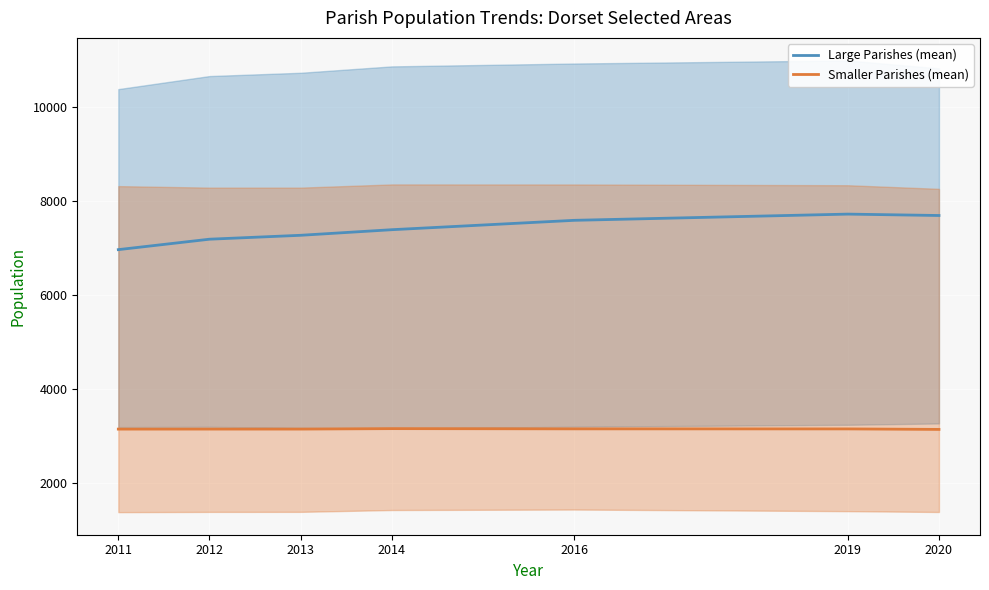

Where is Smaller Parishes (mean) nearest to the value 3143?

2012